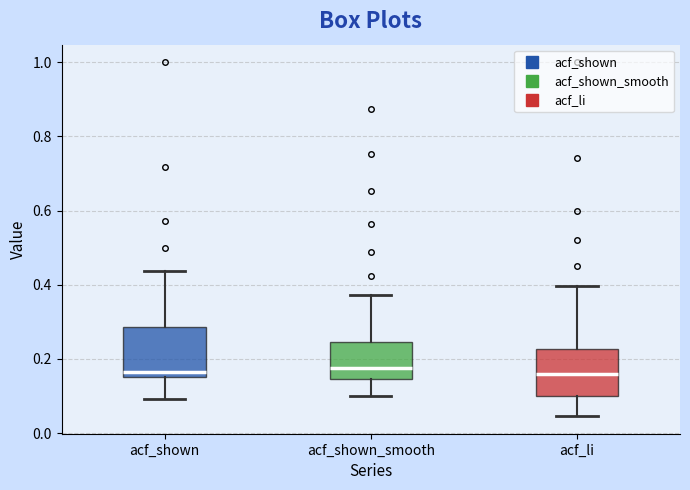

Where does the upper whisker of the box for acf_li end on the y-axis? The values are not printed on the chart, so give them approximately, as read against the axis.

0.40